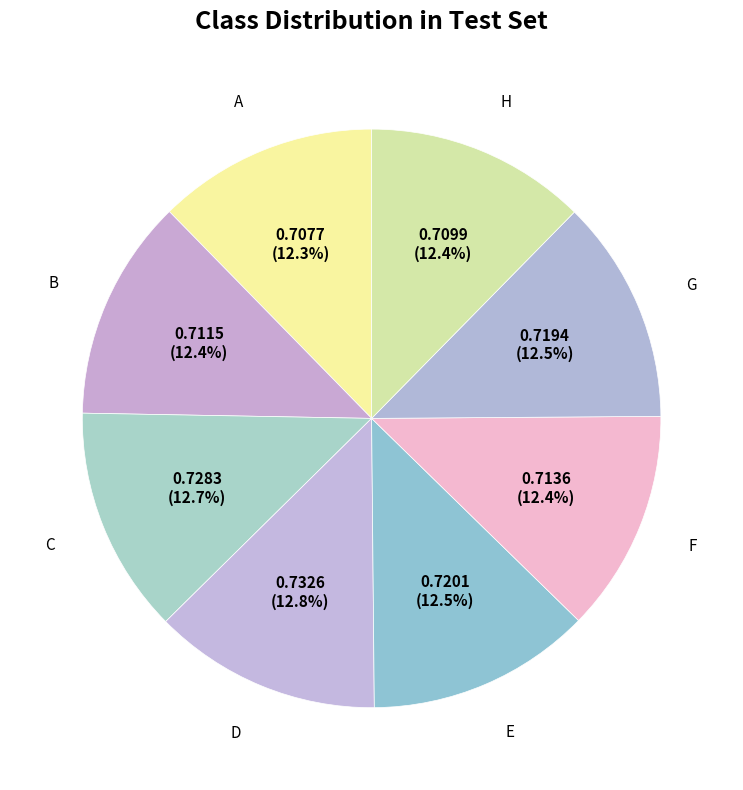

Count the number of slices in the pie.

8